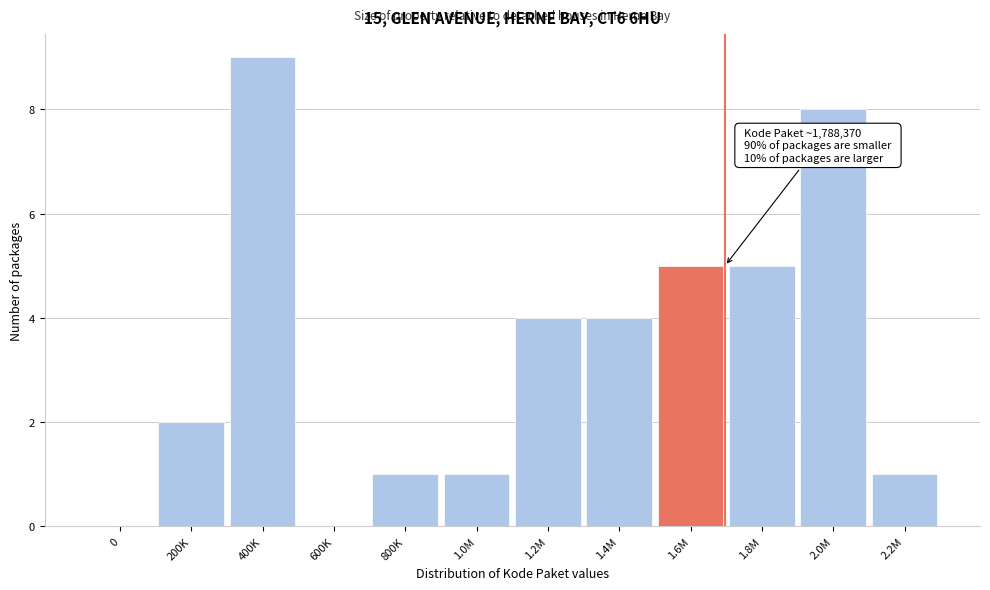

Reading left to right, list all the values displayed in this chart.

0=0	200K=2	400K=9	600K=0	800K=1	1.0M=1	1.2M=4	1.4M=4	1.6M=5	1.8M=5	2.0M=8	2.2M=1